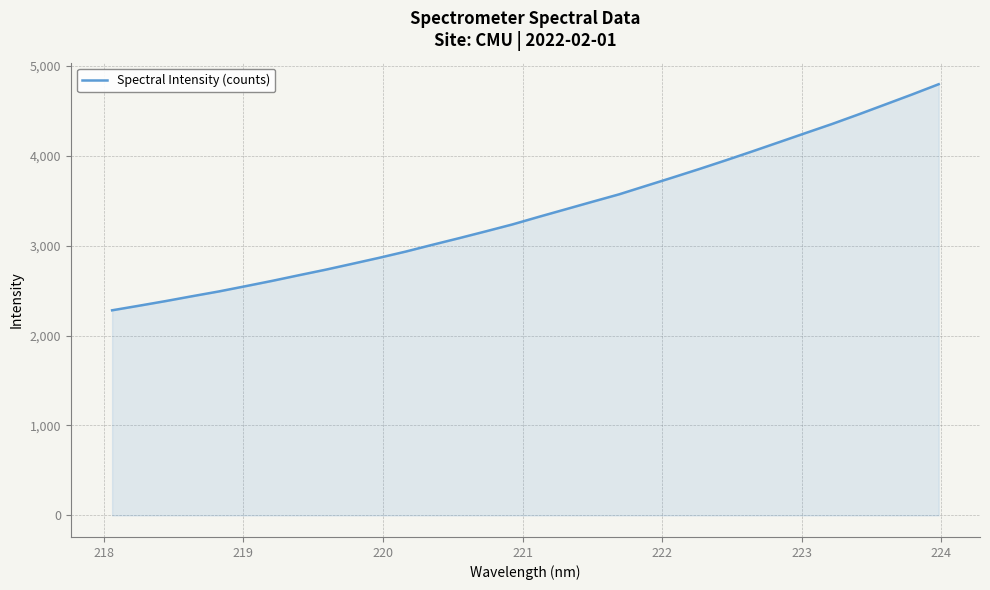

What is the maximum value shown in the chart?

4795.2